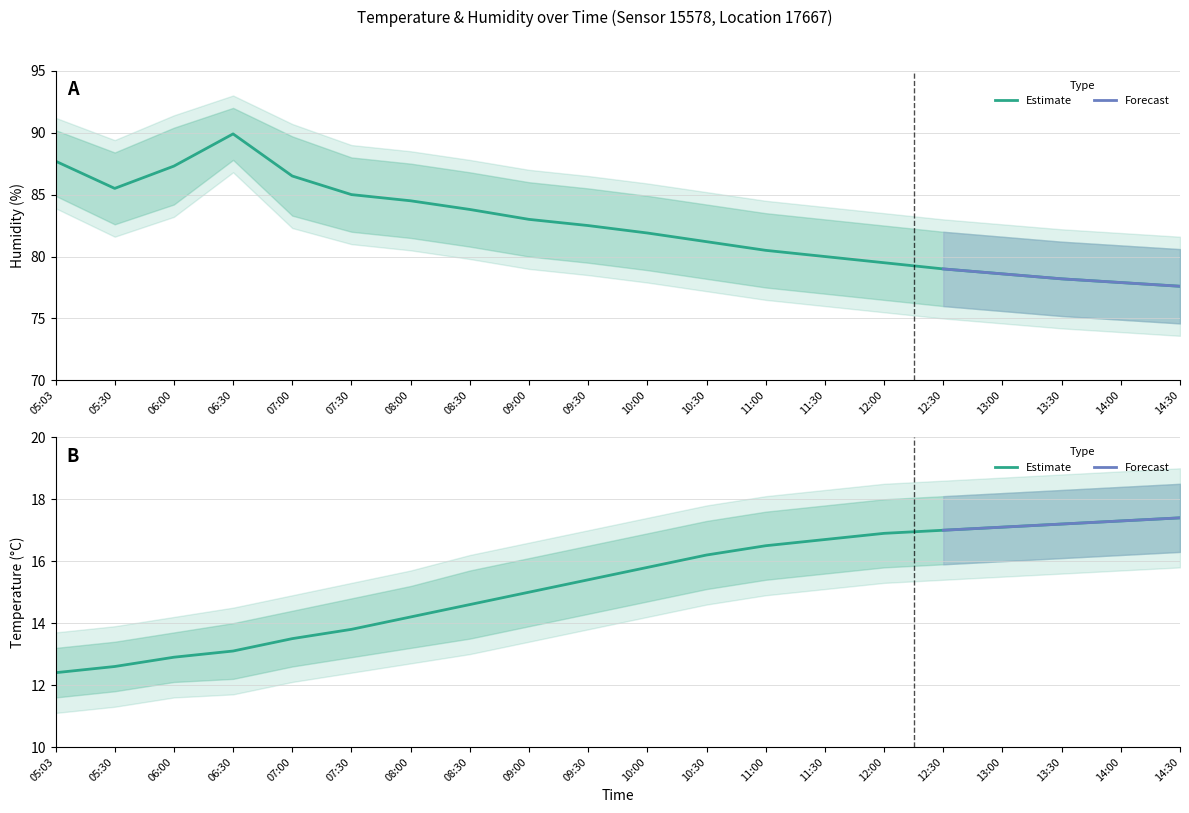

What is the greatest value displayed?

92.0